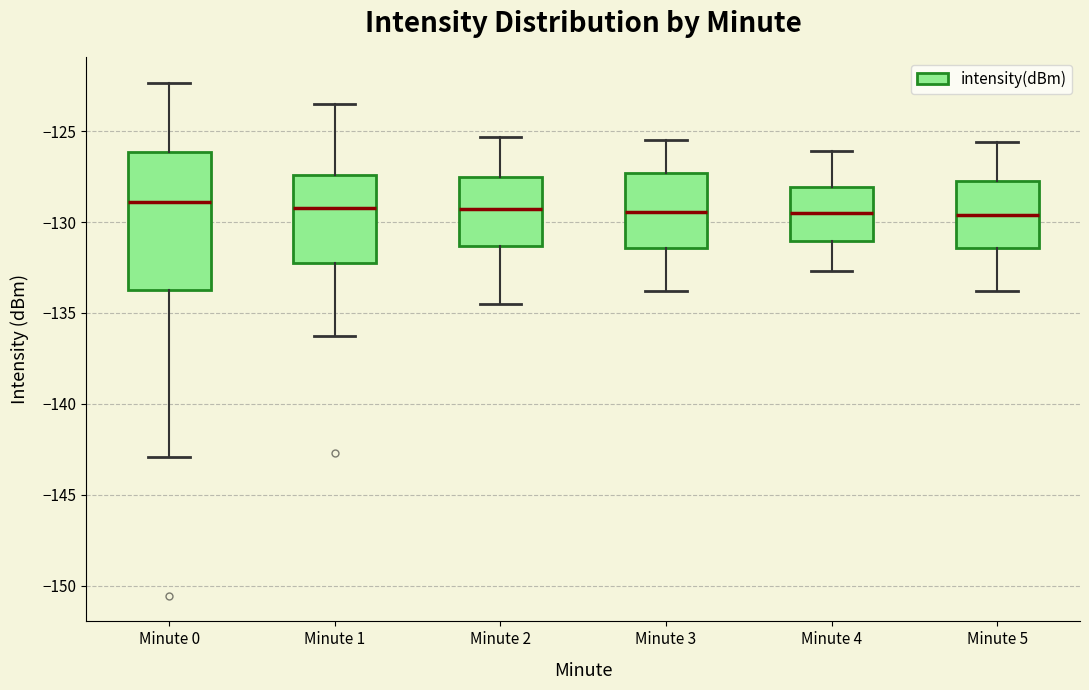

Where is the lower edge of the box for Minute 2 on the y-axis? The values are not printed on the chart, so give them approximately, as read against the axis.

-131.5